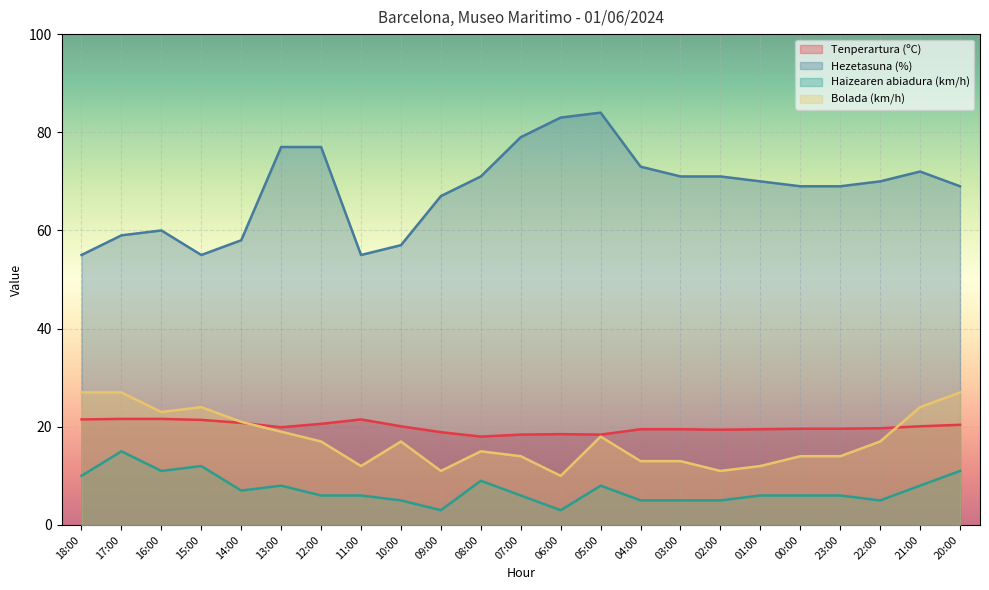

List the labels in order of Haizearen abiadura (km/h) value, smallest first.

09:00, 06:00, 10:00, 04:00, 03:00, 02:00, 22:00, 12:00, 11:00, 07:00, 01:00, 00:00, 23:00, 14:00, 13:00, 05:00, 21:00, 08:00, 18:00, 16:00, 20:00, 15:00, 17:00